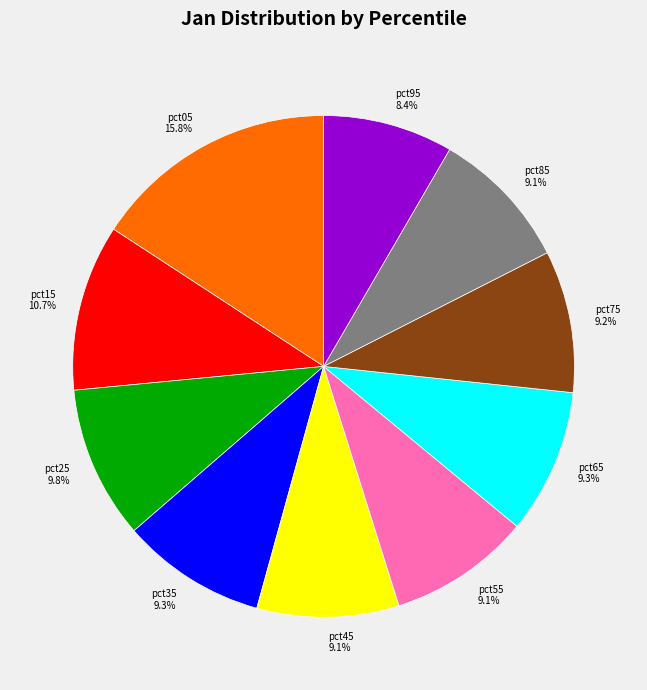

Is it true that pct75 is 19% of the pie?

False